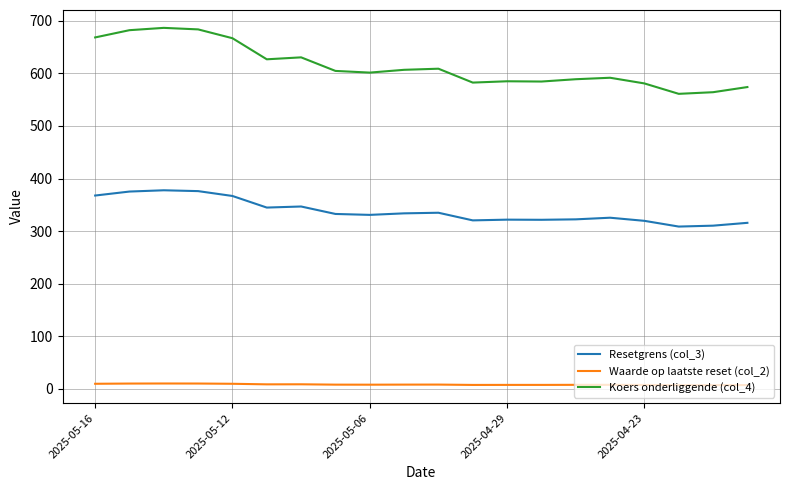

What is the greatest value displayed?

686.6